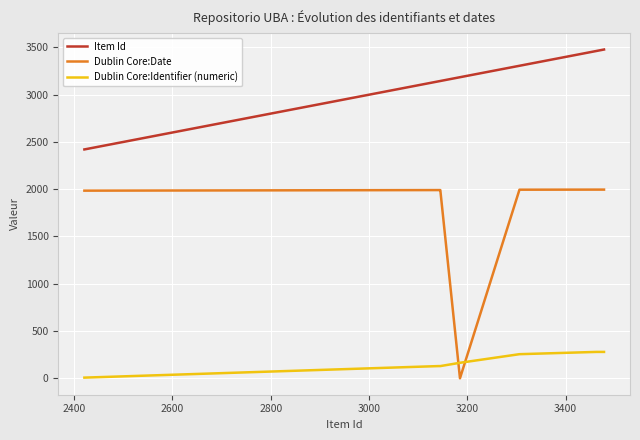

Which series has the largest total across all categories?

Item Id